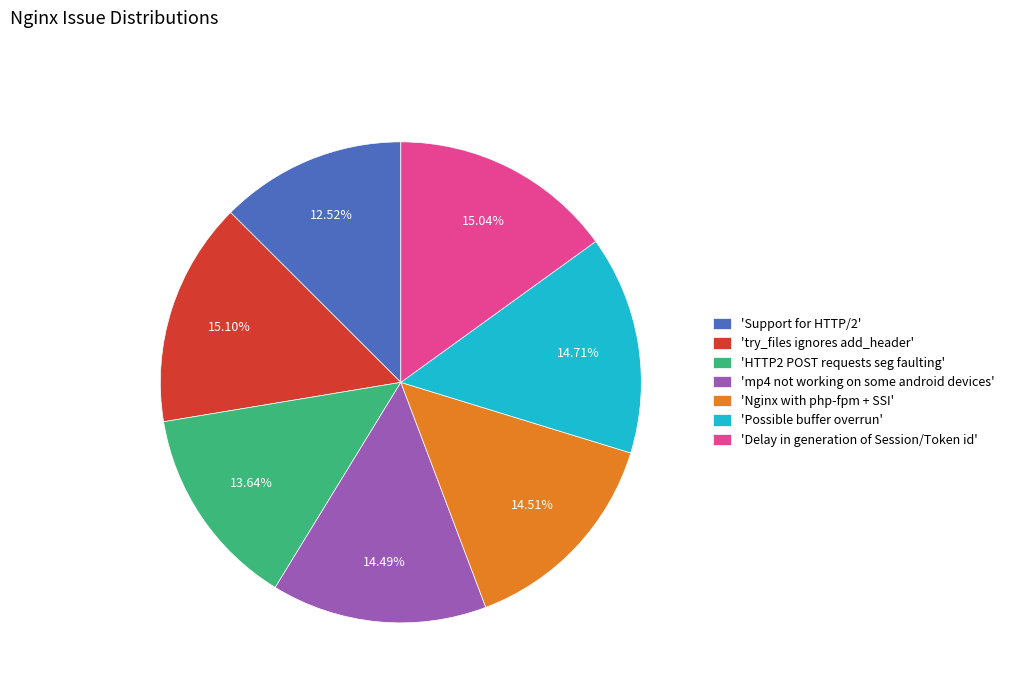

Which has a higher value, 'HTTP2 POST requests seg faulting' or 'Support for HTTP/2'?

'HTTP2 POST requests seg faulting'